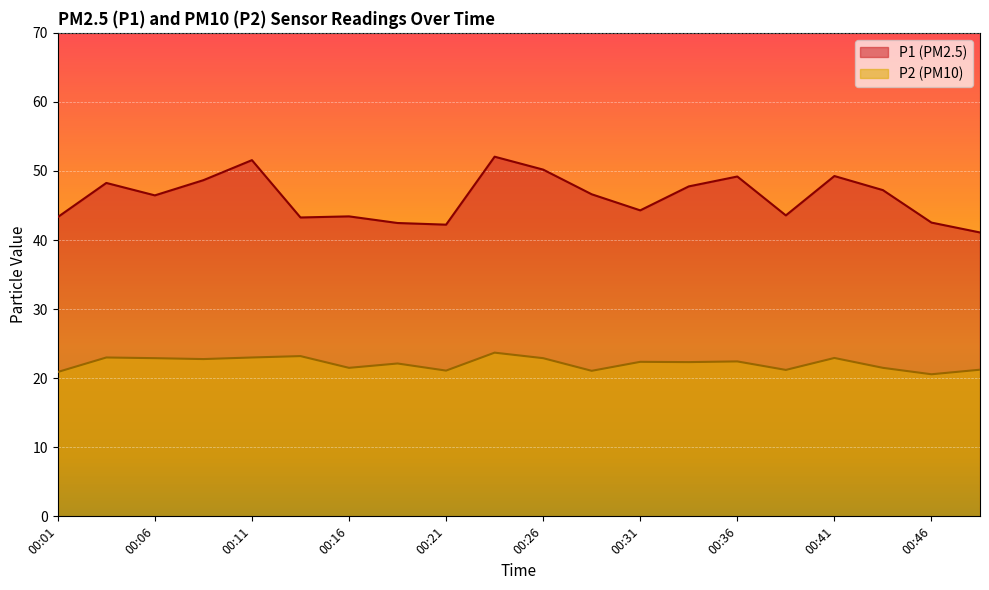

What is the value of the P2 point at the 19th from the left?

20.6